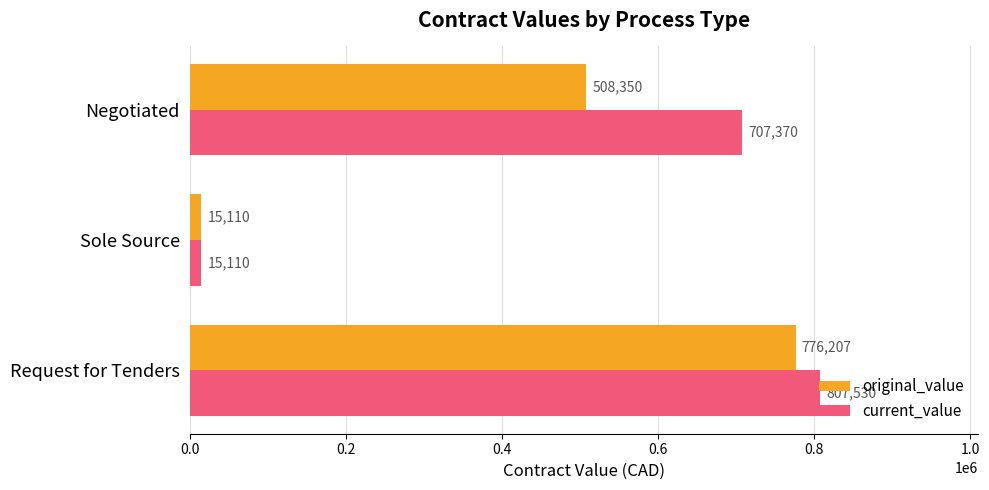

How many data points in current_value are less than 707369?

1